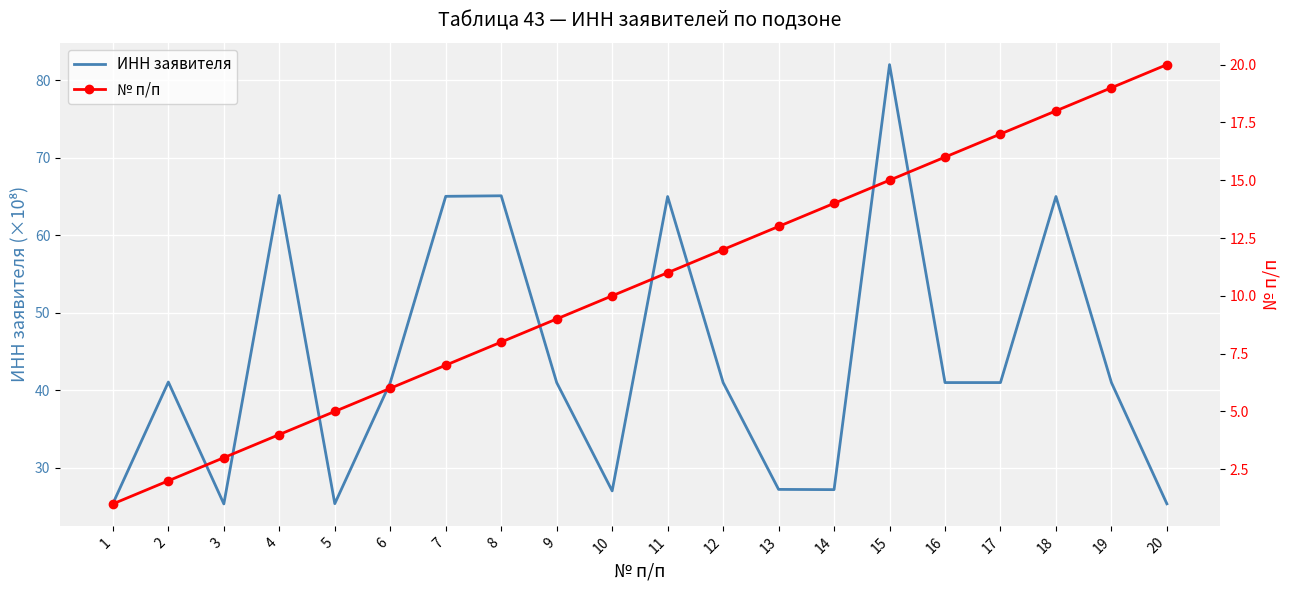

What is the difference between the № п/п values at 15 and 2?

13.0